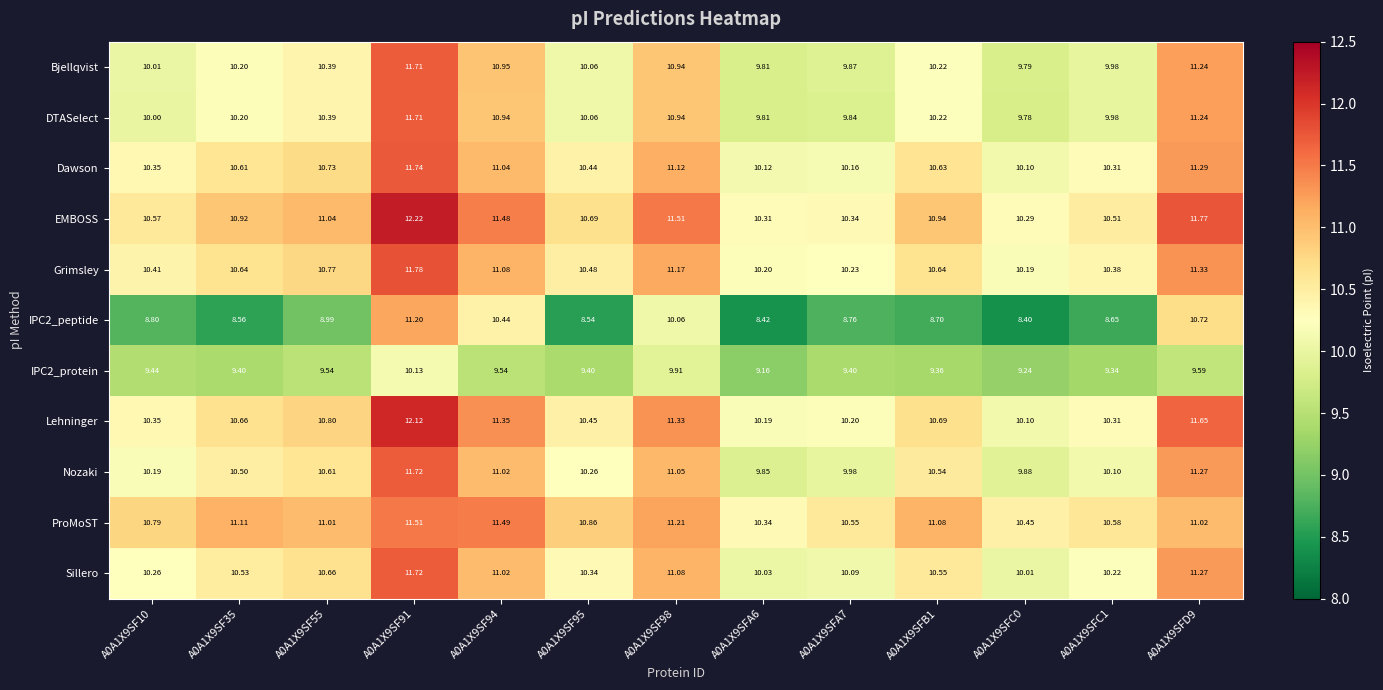

Is the value of Nozaki at A0A1X9SFD9 greater than the value of Lehninger at A0A1X9SF91?

No